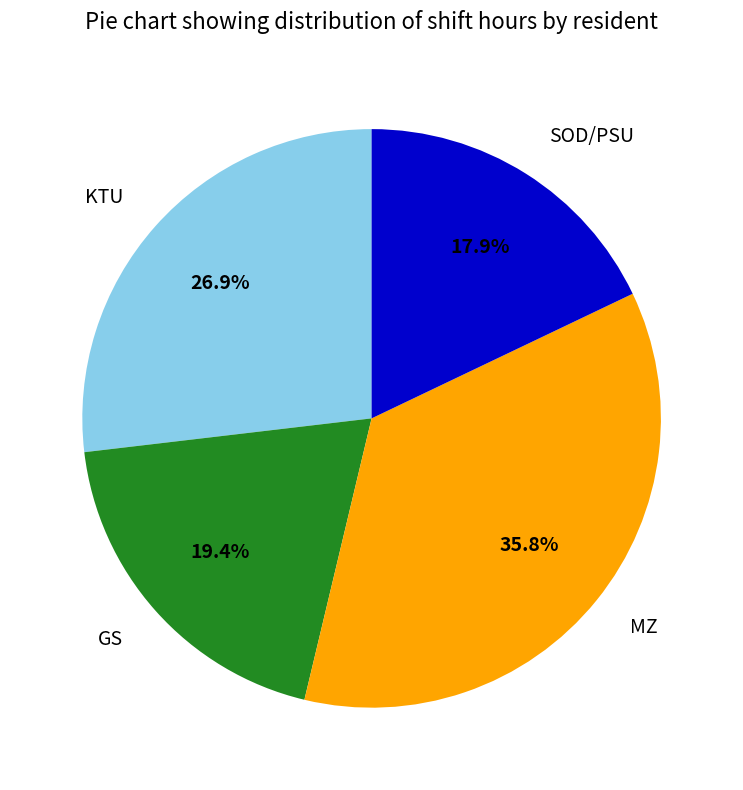

Is it true that KTU is 27% of the pie?

True